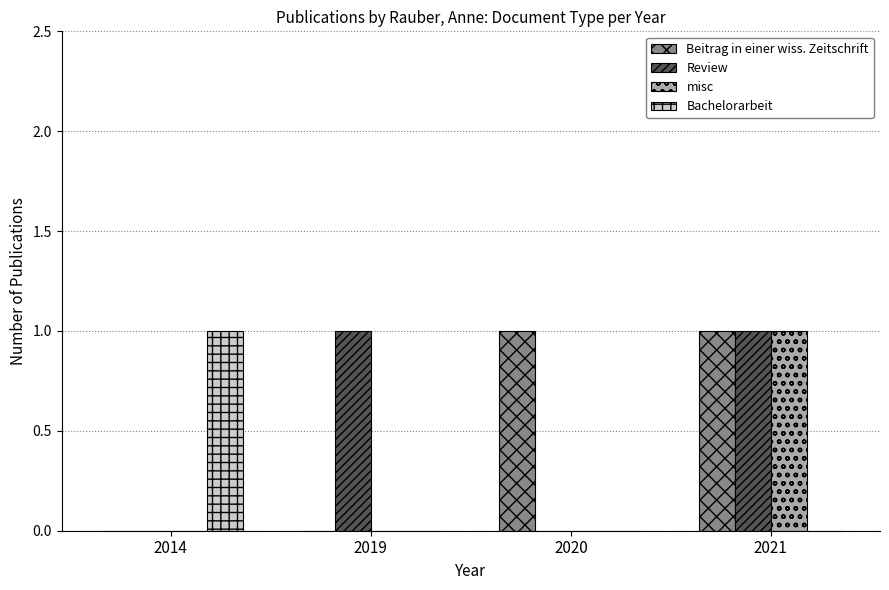

At which category is the sum across all series the highest?

2021